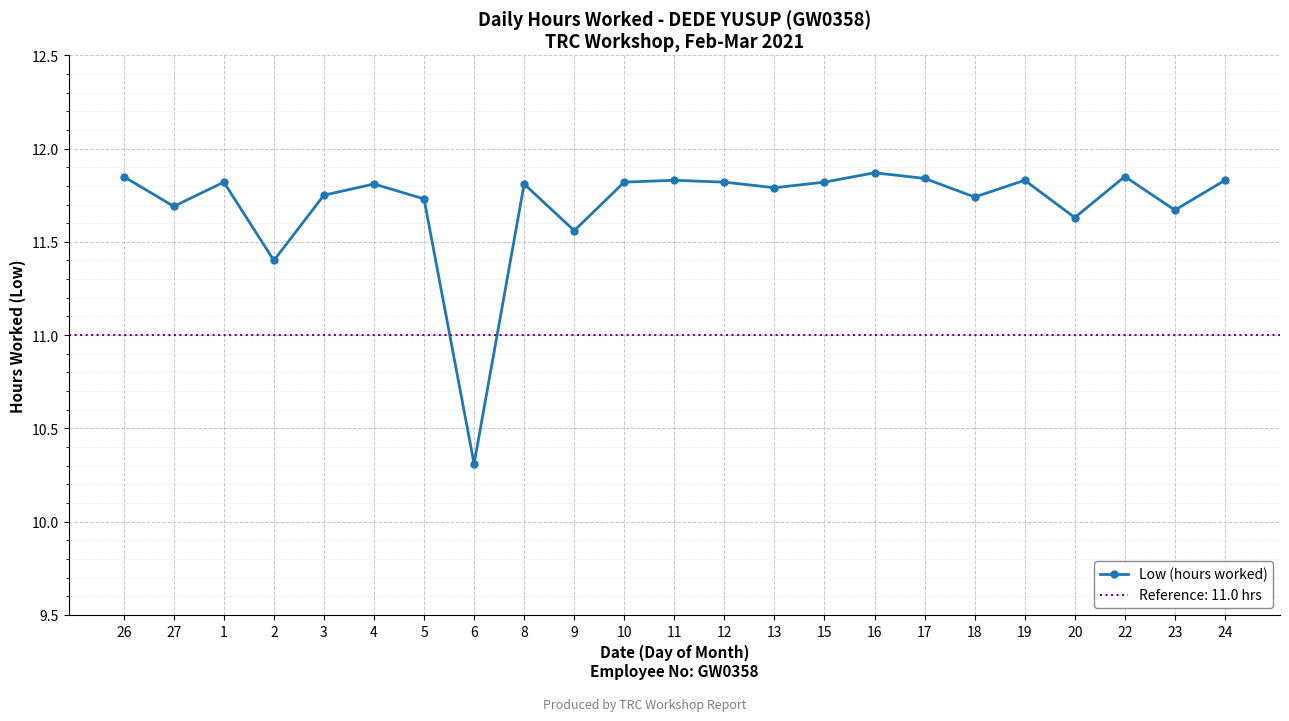

Reading left to right, what are all the values shown in this chart?

11.8	11.7	11.8	11.4	11.8	11.8	11.7	10.3	11.8	11.6	11.8	11.8	11.8	11.8	11.8	11.9	11.8	11.7	11.8	11.6	11.8	11.7	11.8